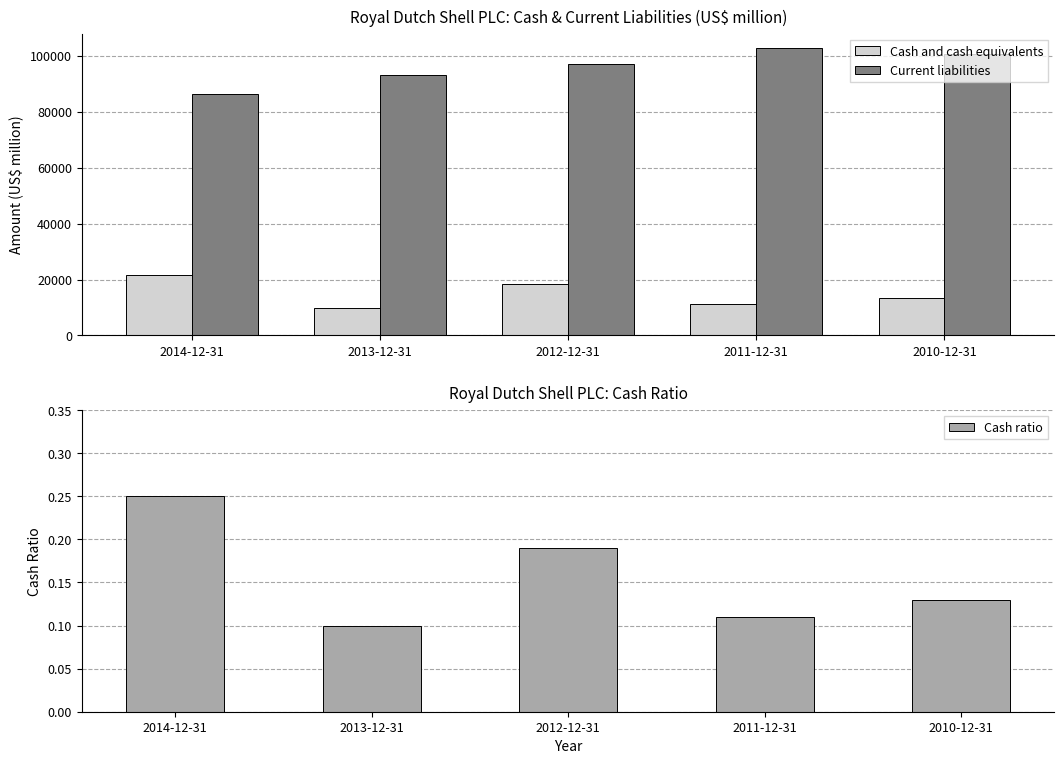

What is the value of the Cash ratio bar at the 4th from the left?

0.1